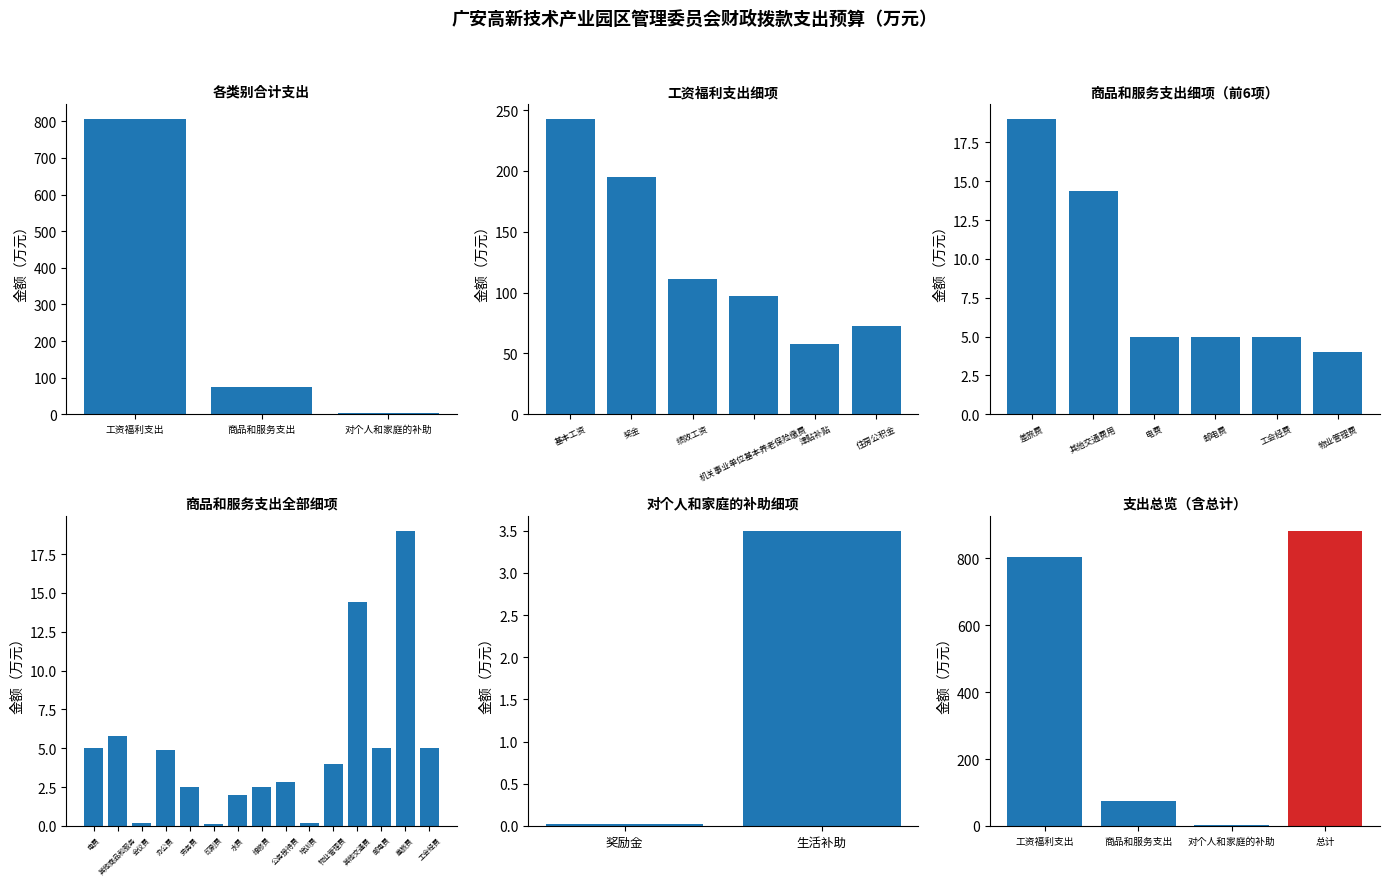

What is the difference between the 一般公共预算拨款（小计） values at 2 and 0?

802.4